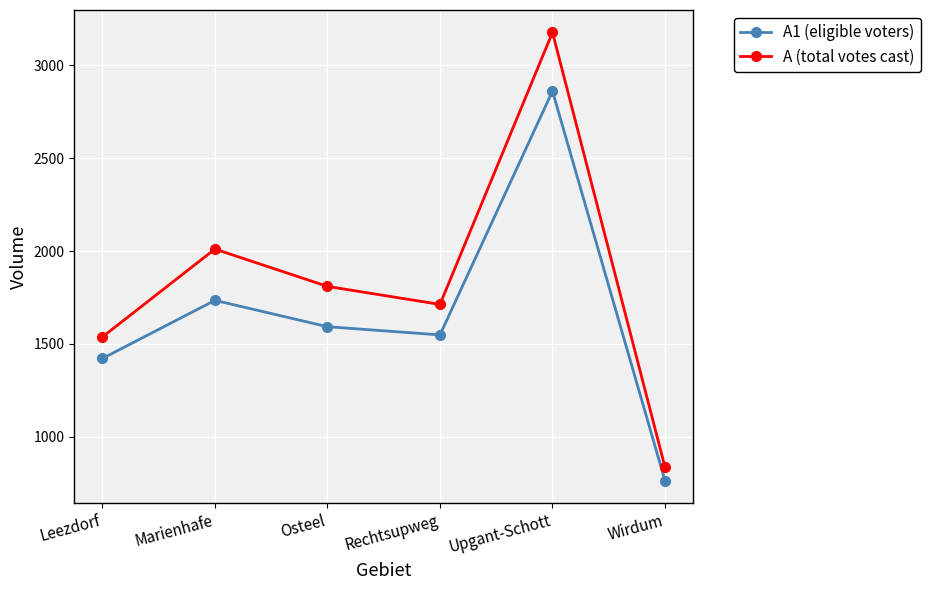

True or false: A (total votes cast) and A1 (eligible voters) intersect in this chart.

False